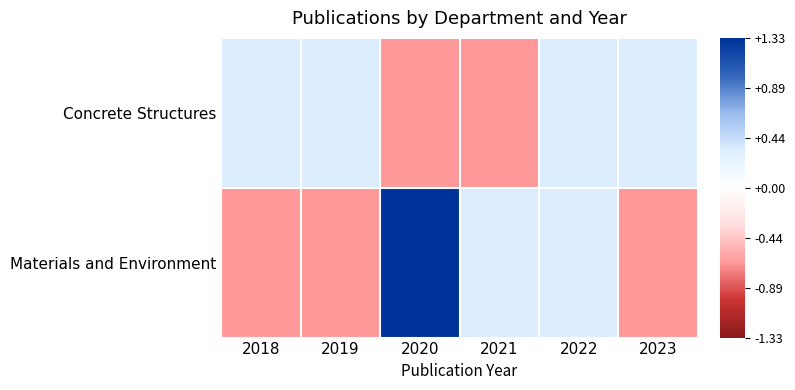

Between 2018 and 2019, which series saw the biggest shift?

Concrete Structures